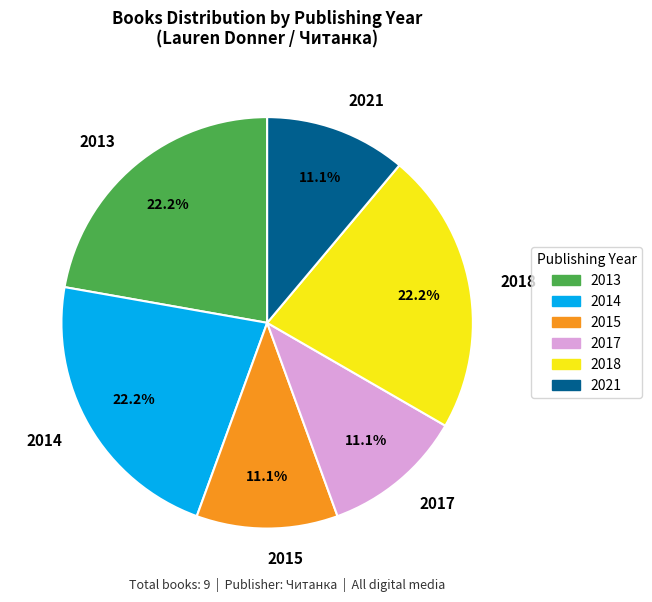

What is the ratio of the value at 2017 to the value at 2021?

1.0